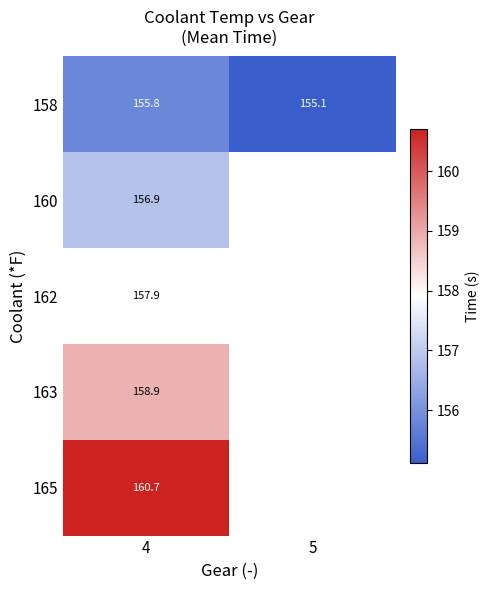

How many values in 162 are above zero?

1